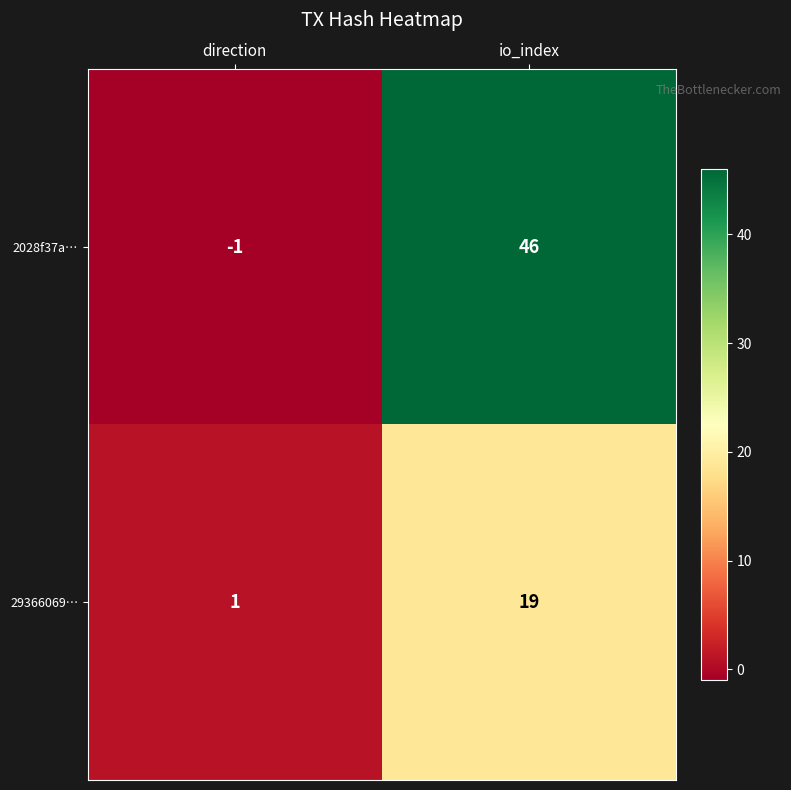

What is the sum of all 2028f37a… values?

45